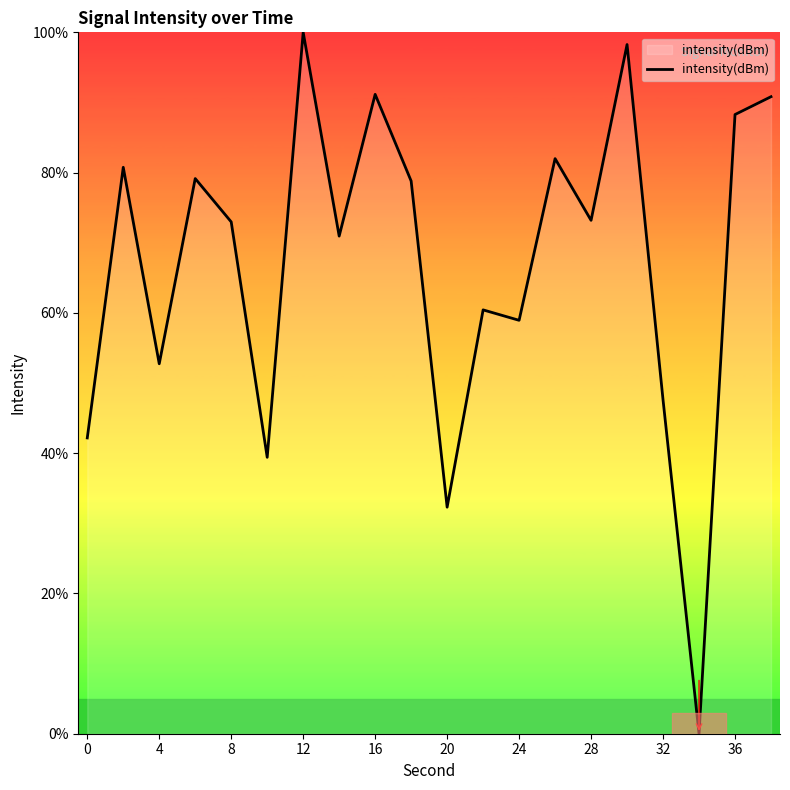

Reading right to left, transcribe all the data shown in this chart.

90.8	88.3	0.0	47.6	98.3	73.2	82.0	58.9	60.4	32.3	78.8	91.2	70.9	100.0	39.4	73.0	79.2	52.7	80.8	42.2